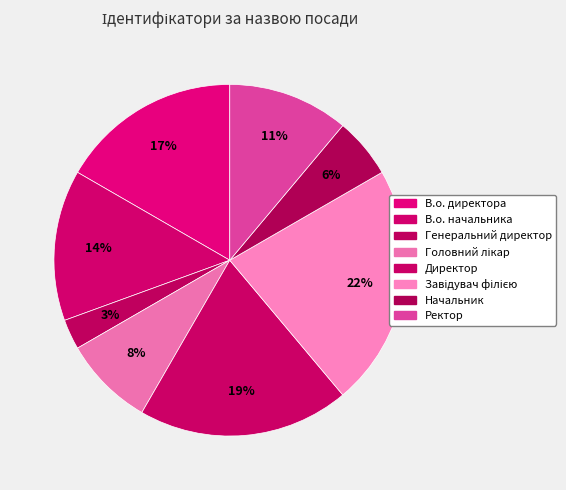

How many slices are in this pie chart?

8